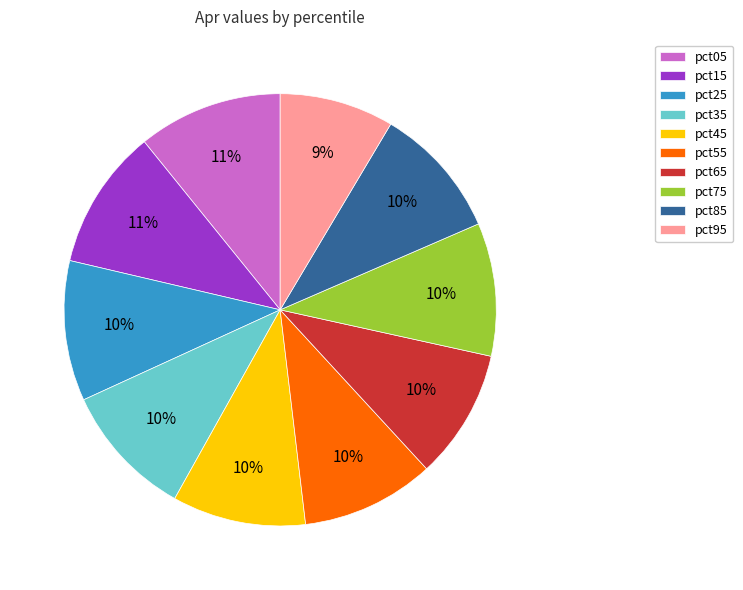

How many segments does this pie chart have?

10